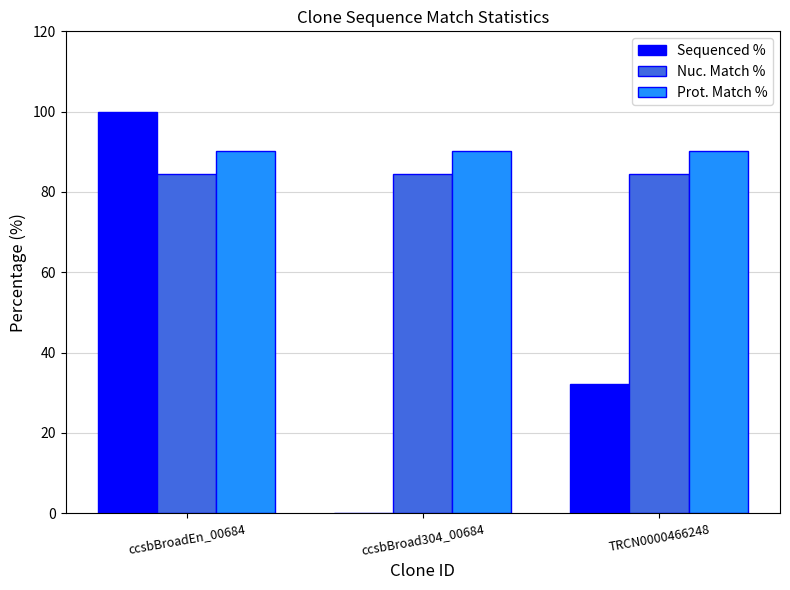

What is the sum of the Sequenced % values at TRCN0000466248 and ccsbBroad304_00684?

32.3